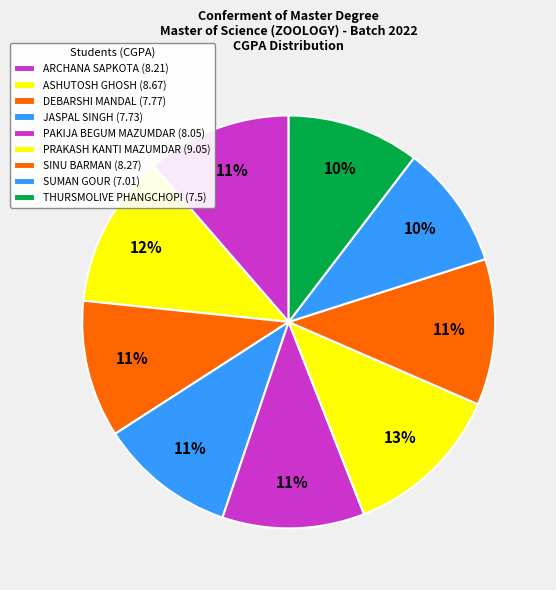

How many segments does this pie chart have?

9